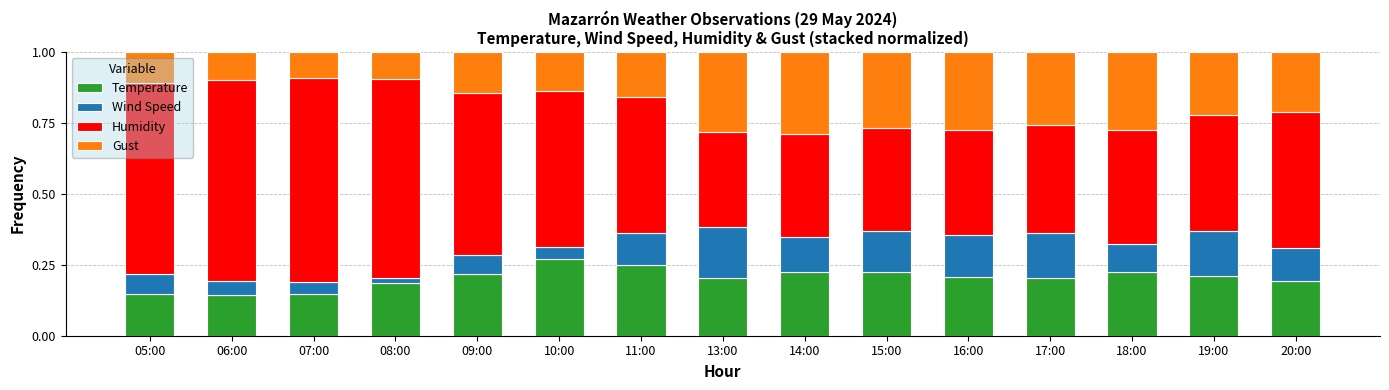

How many Temperature values are between 0 and 1?

15